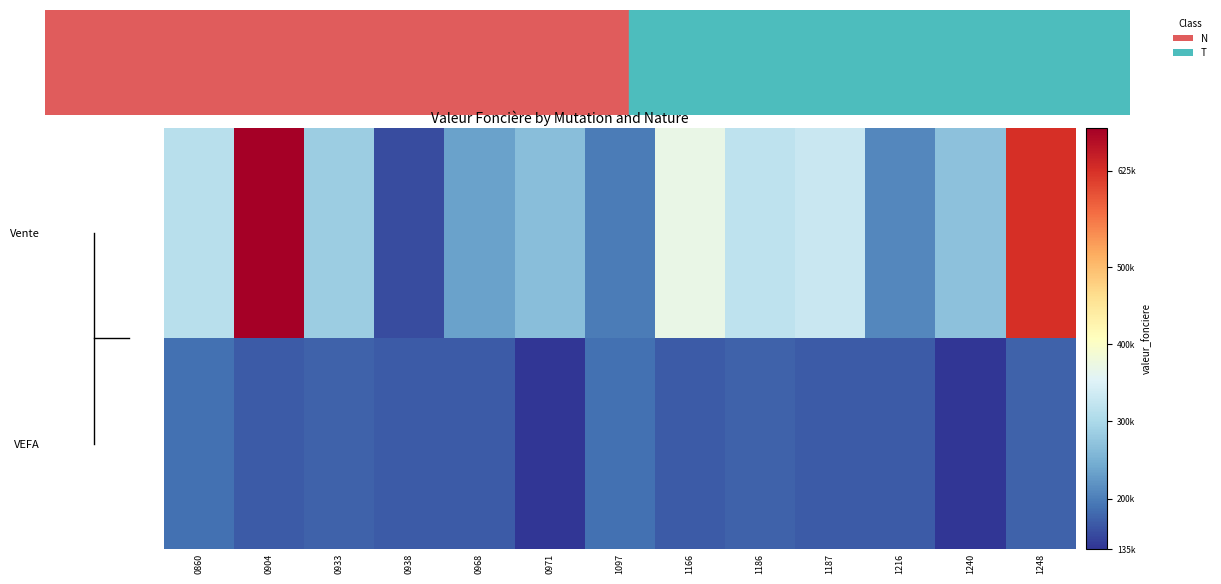

Reading right to left, extract all data points from this chart.

Vente: 1248=625000.0	1240=270000.0	1216=208027.9	1187=329000.0	1186=318500.0	1166=370000.0	1097=198000.0	0971=266900.0	0968=234000.0	0938=156000.0	0933=285000.0	0904=680000.0	0860=313500.0
VEFA: 1248=174000.0	1240=135000.0	1216=167000.0	1187=168000.0	1186=174000.0	1166=168000.0	1097=186600.0	0971=135000.0	0968=167000.0	0938=168000.0	0933=174000.0	0904=168000.0	0860=186600.0